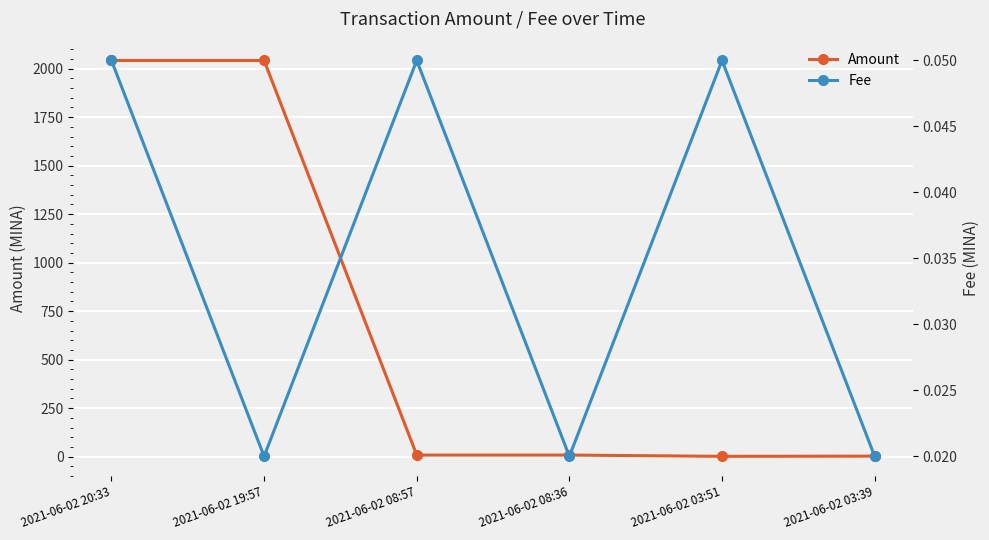

Rank the series by their average value, from highest to lowest.

Amount, Fee